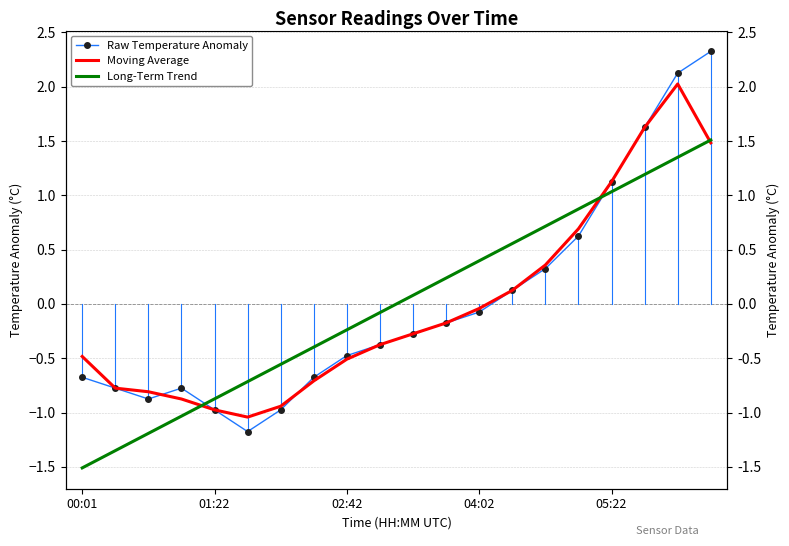

What are all the series names shown in the legend?

Raw Temperature Anomaly, Moving Average, Long-Term Trend